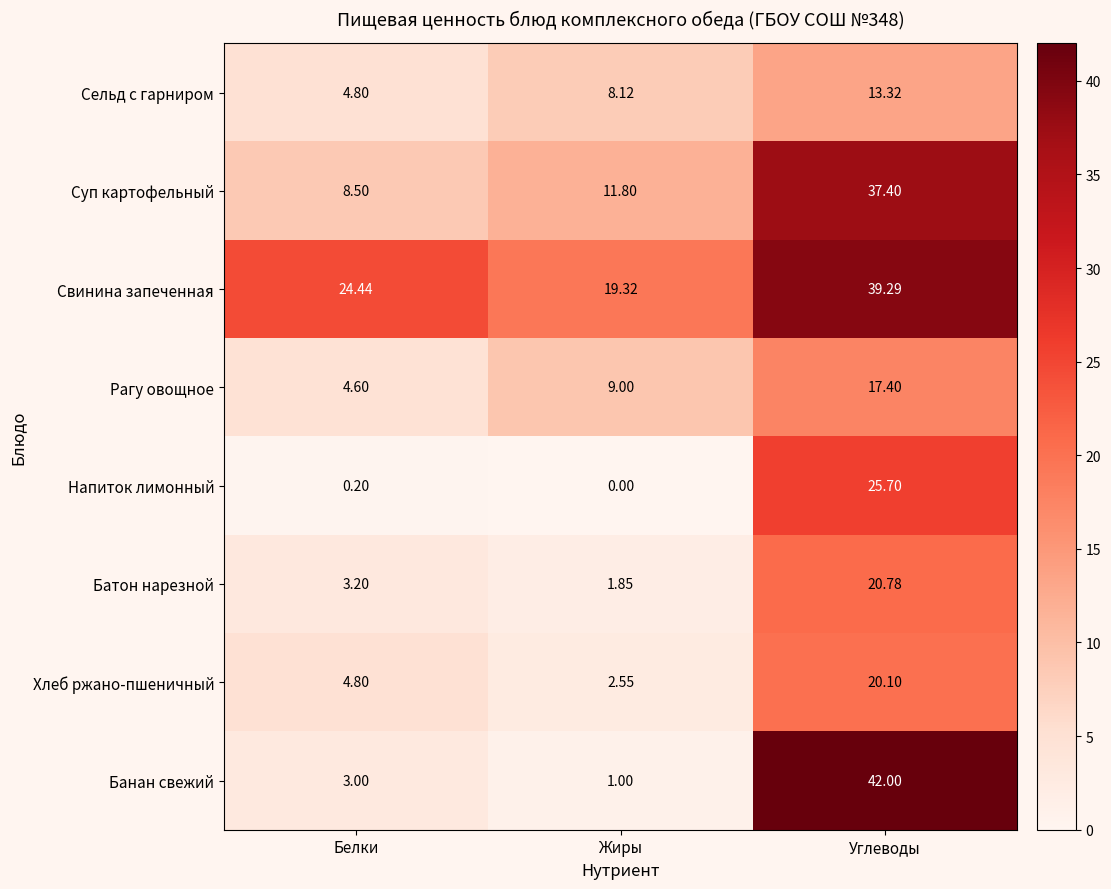

Which series changed the most between Жиры and Углеводы?

Банан свежий